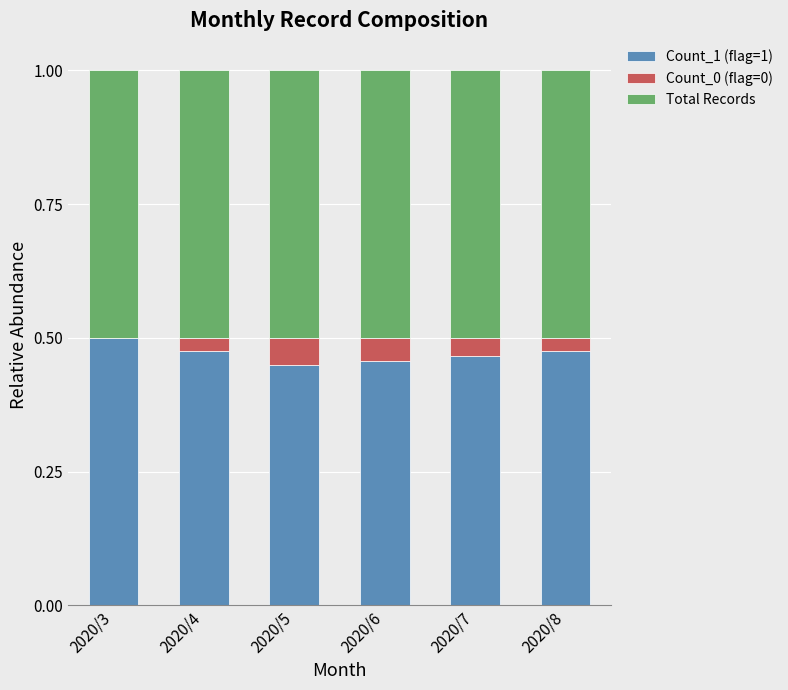

How many data points does each series have?

6